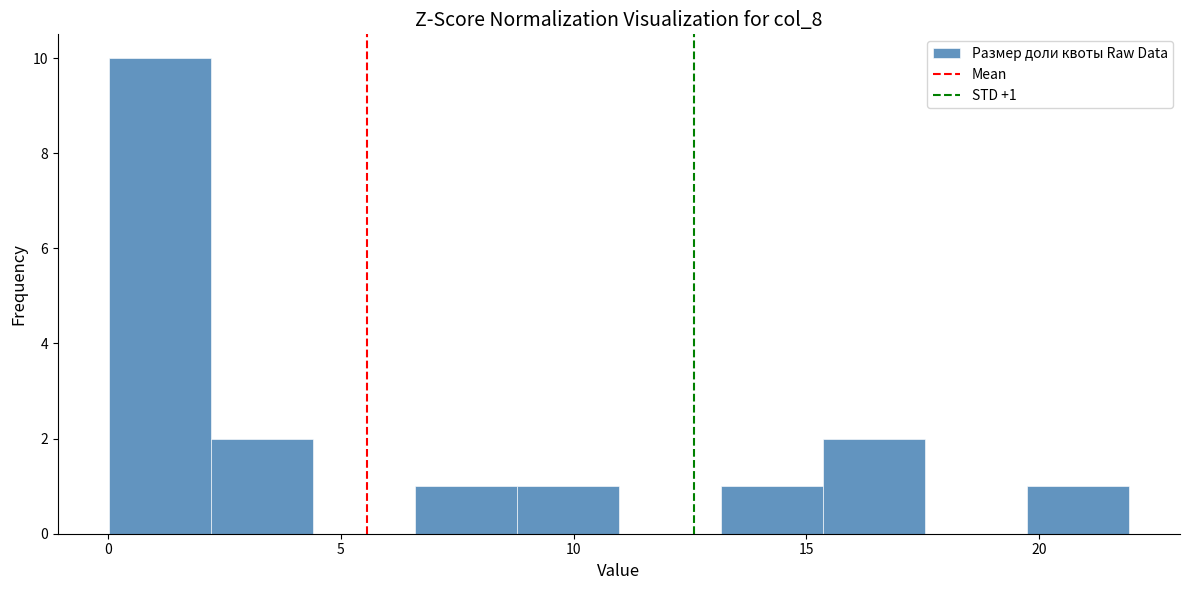

Over which range of the x-axis is the bar tallest?

0.0 to 2.0